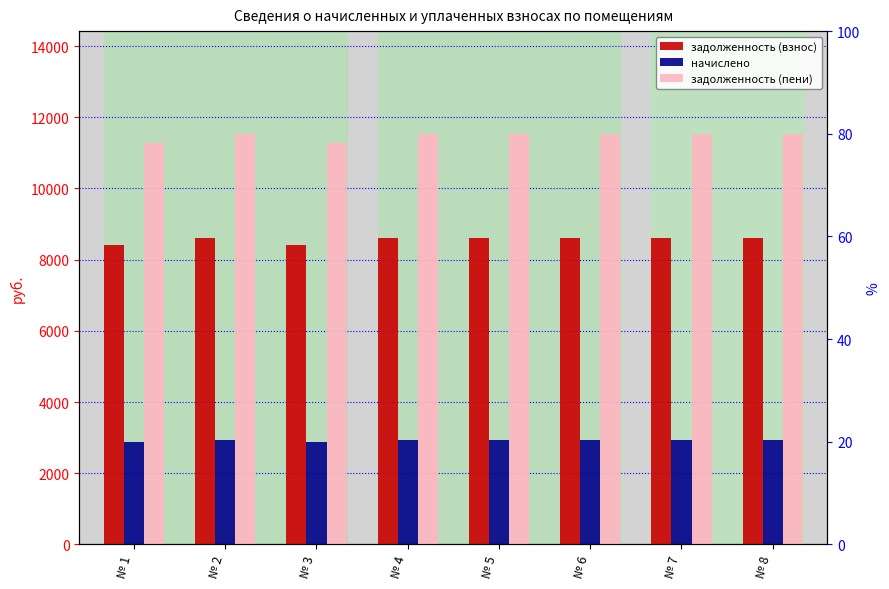

Reading right to left, list all the values displayed in this chart.

задолженность (взнос): 8602.8	8602.8	8602.8	8602.8	8602.8	8403.2	8602.8	8403.2
начислено: 2932.6	2932.6	2932.6	2932.6	2932.6	2864.5	2932.6	2864.5
задолженность (пени): 11535.3	11535.3	11535.3	11535.3	11535.3	11267.7	11535.3	11267.7